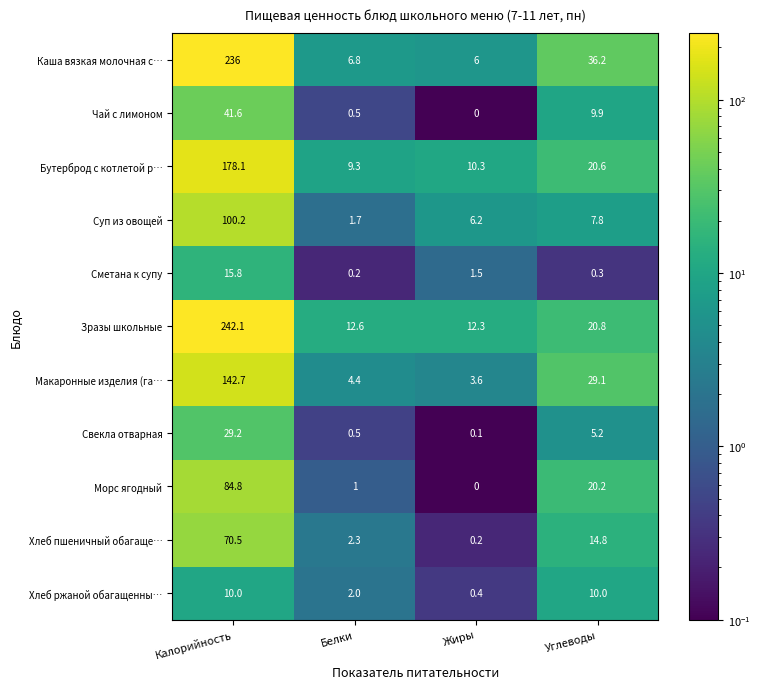

At how many categories does at least one series exceed 91?

1